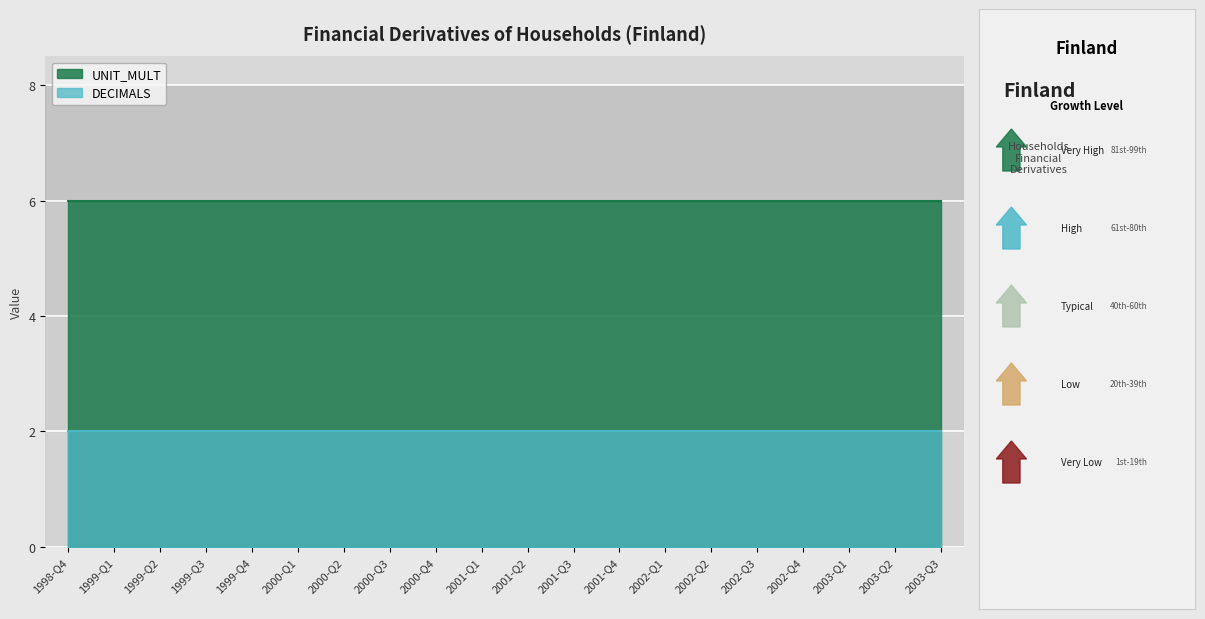

True or false: UNIT_MULT and DECIMALS intersect in this chart.

False